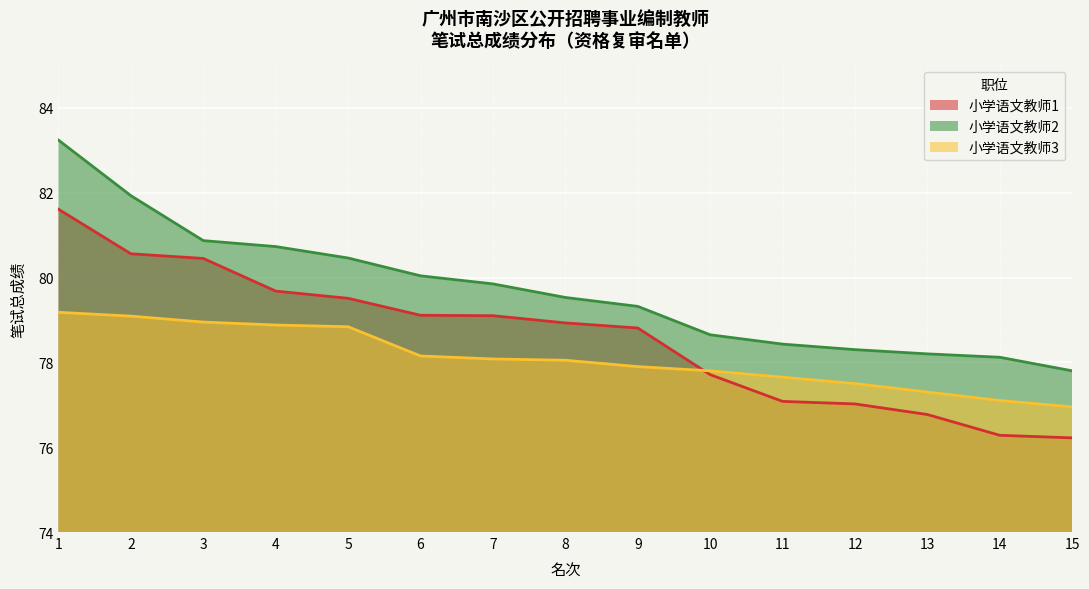

True or false: 小学语文教师1 has more than 1 points higher than both neighbors.

False